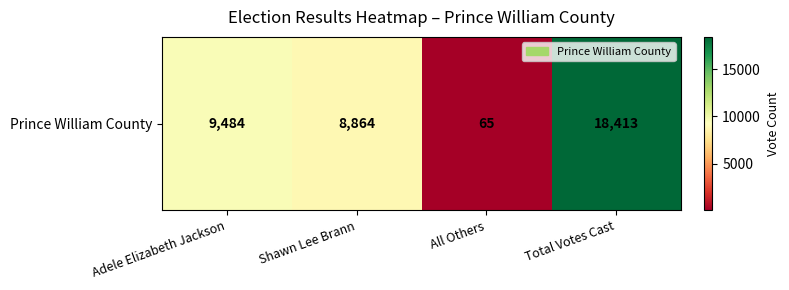

List the labels in order of value, smallest first.

All Others, Shawn Lee Brann, Adele Elizabeth Jackson, Total Votes Cast